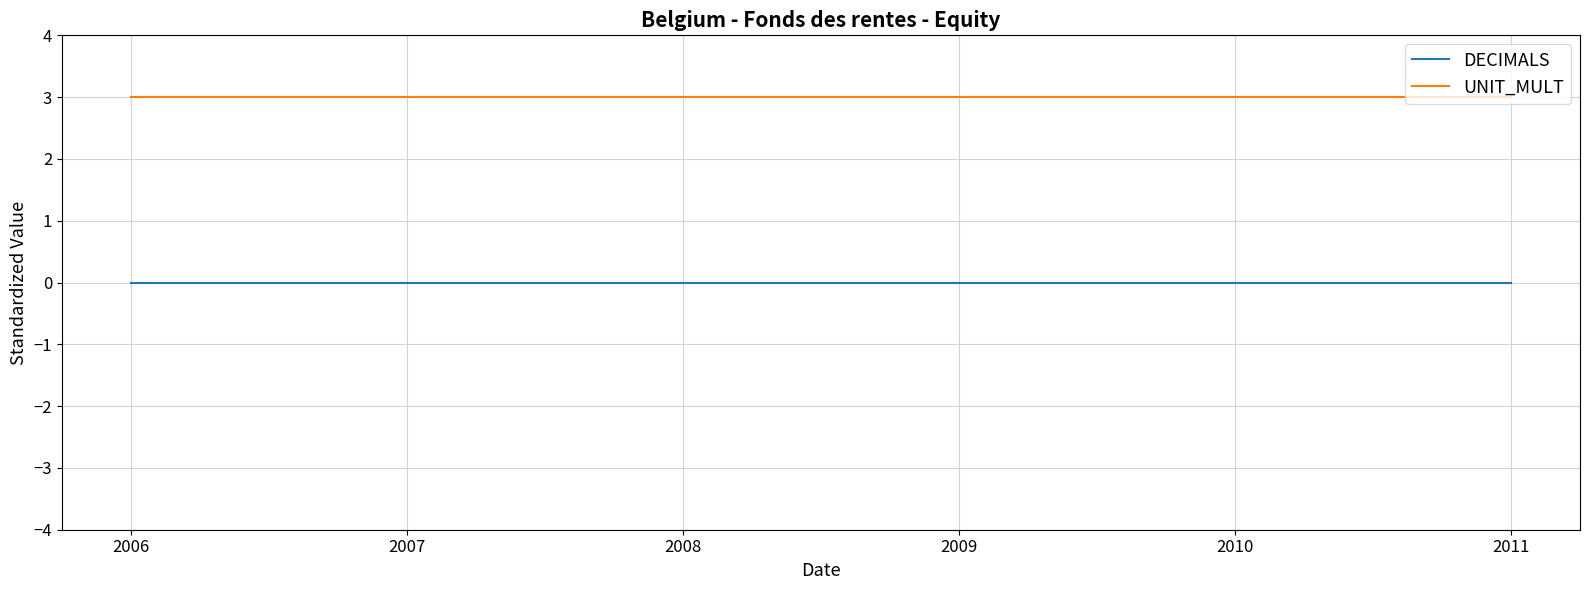

Read the UNIT_MULT value at 2006.

3